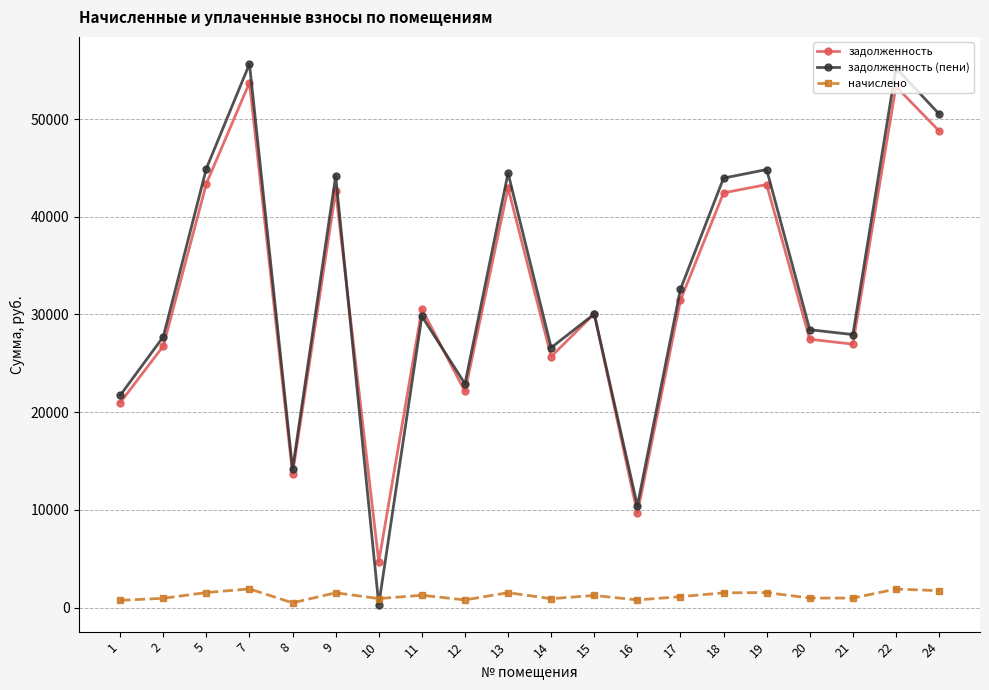

True or false: задолженность has a value of 48783.7 at 24.

True